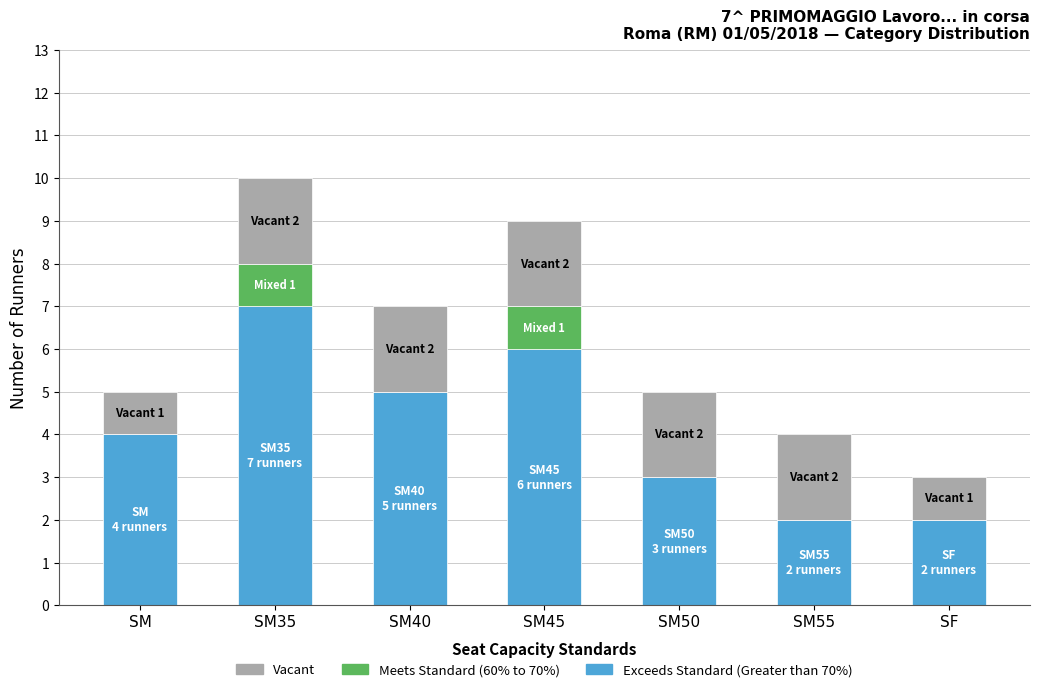

At which category is the sum across all series the highest?

SM35